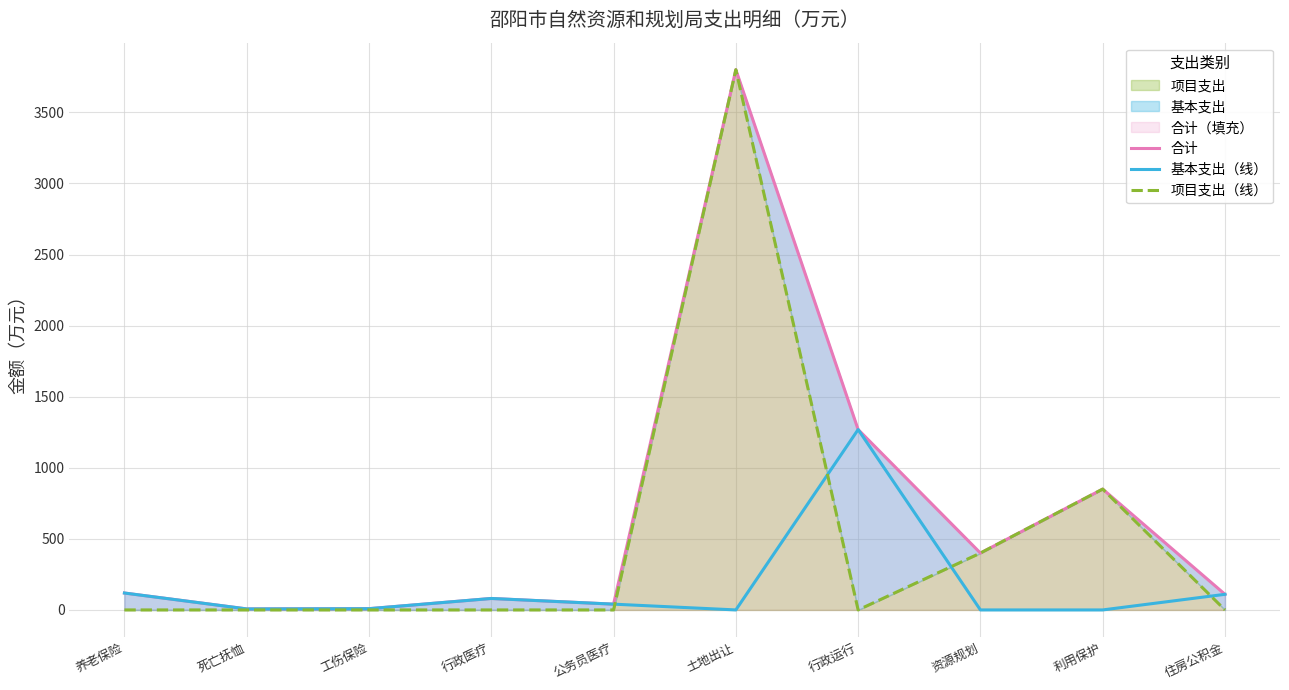

What is the value of the 合计 point at the 9th from the left?

850.0